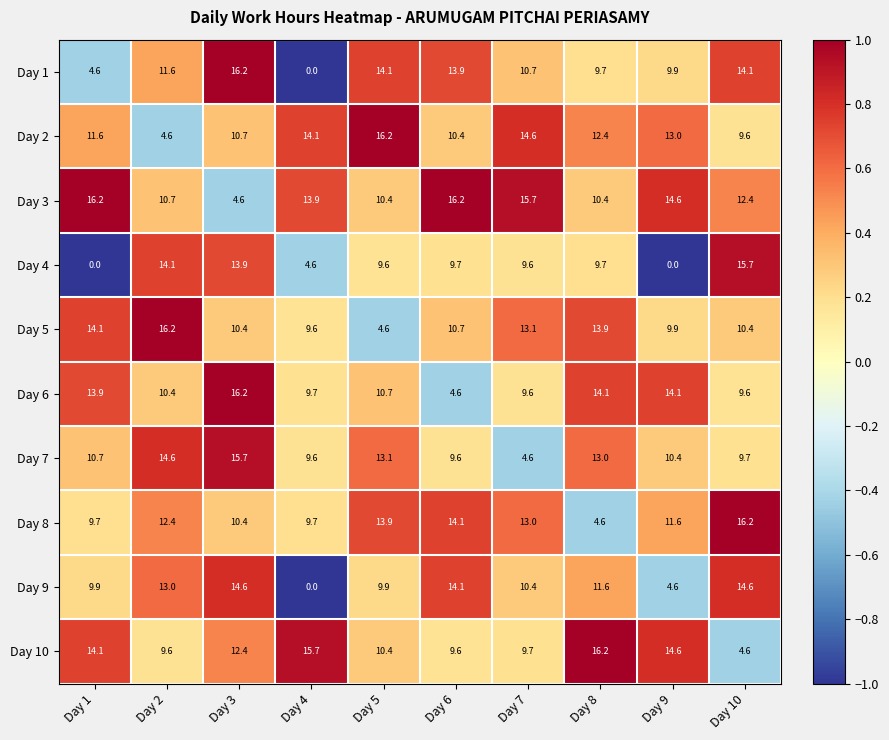

What is the maximum value for Day 7?

15.7